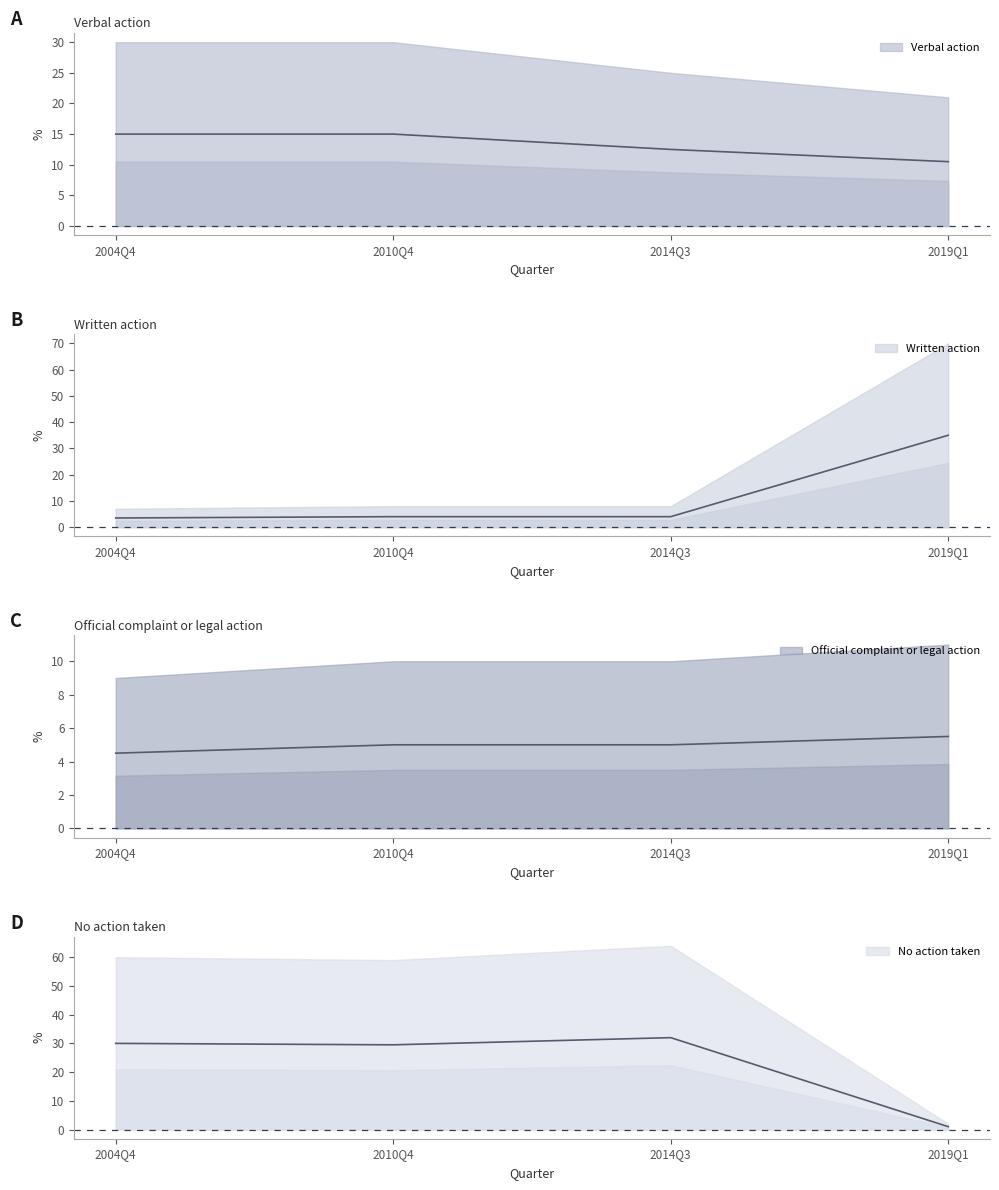

List the labels in order of Verbal action (mid) value, smallest first.

2019Q1, 2014Q3, 2004Q4, 2010Q4